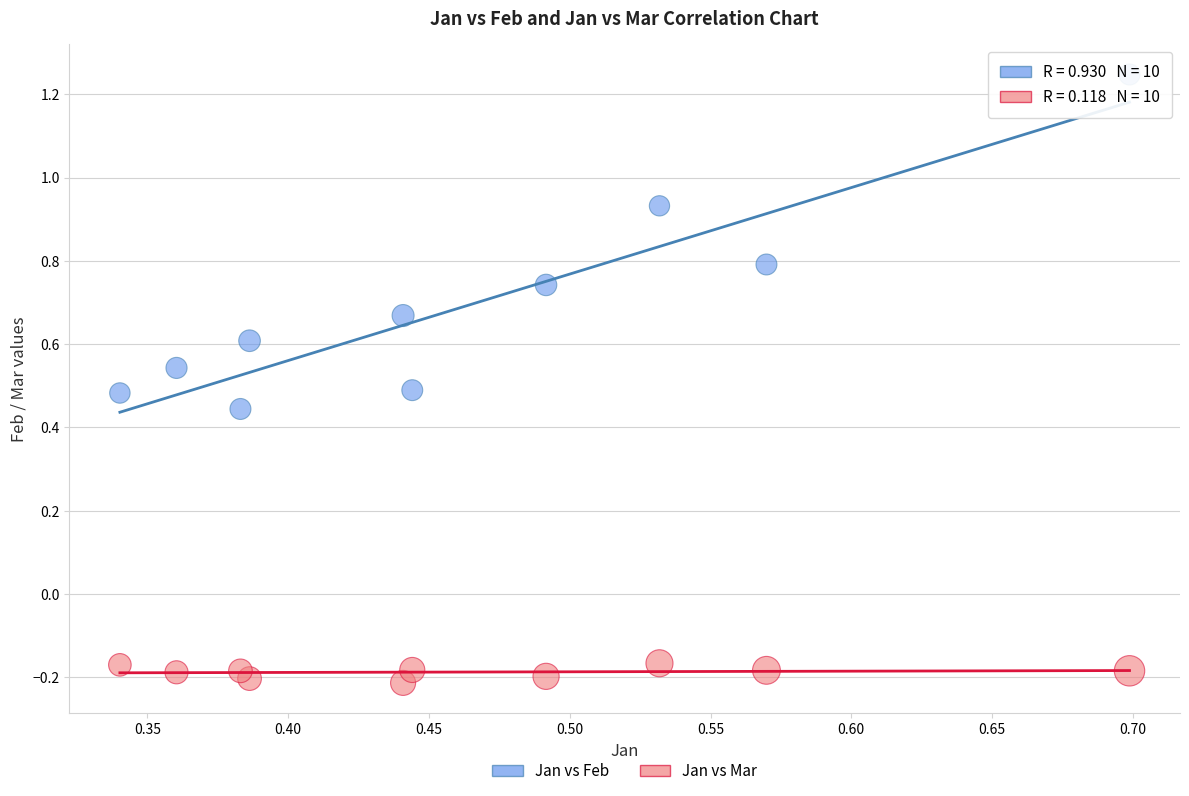

Which series reaches the minimum Y coordinate?

Jan vs Mar